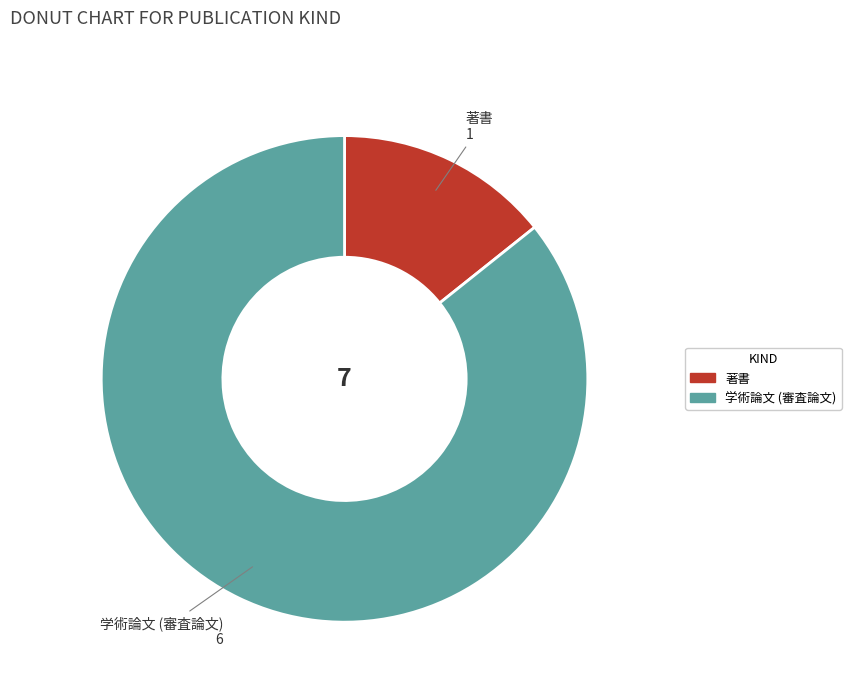

How many slices are in this pie chart?

2